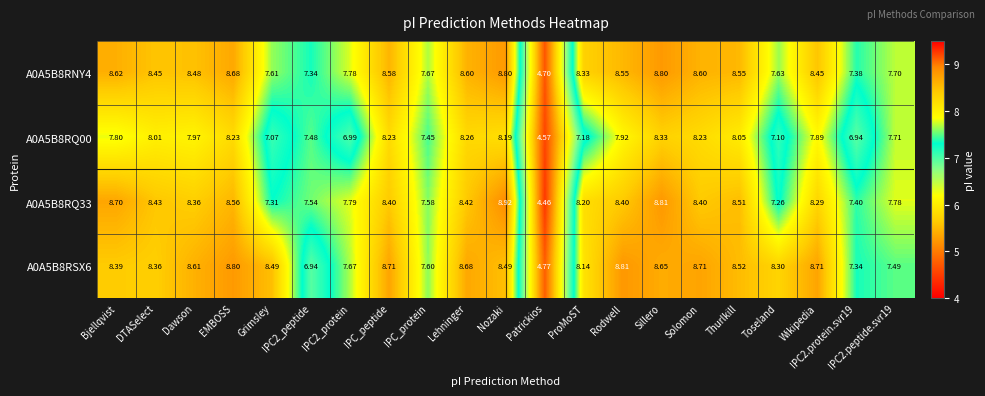

Which category has the highest value across all series?

Nozaki